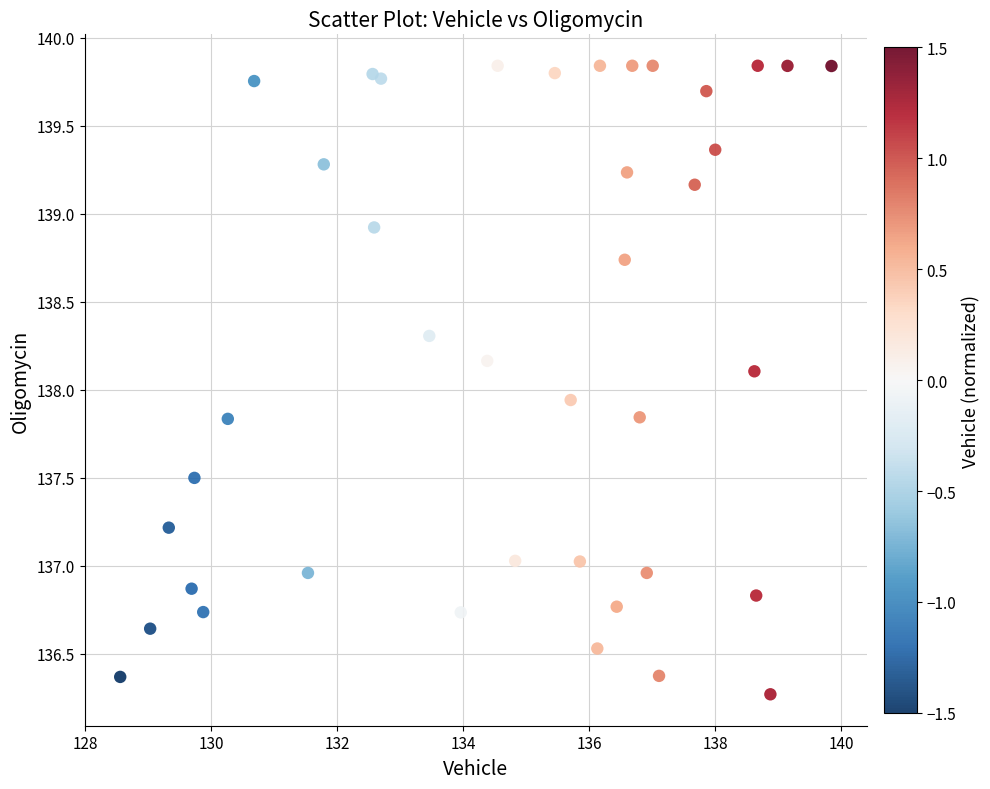

What is the range of Y values (max minus min)?

3.6